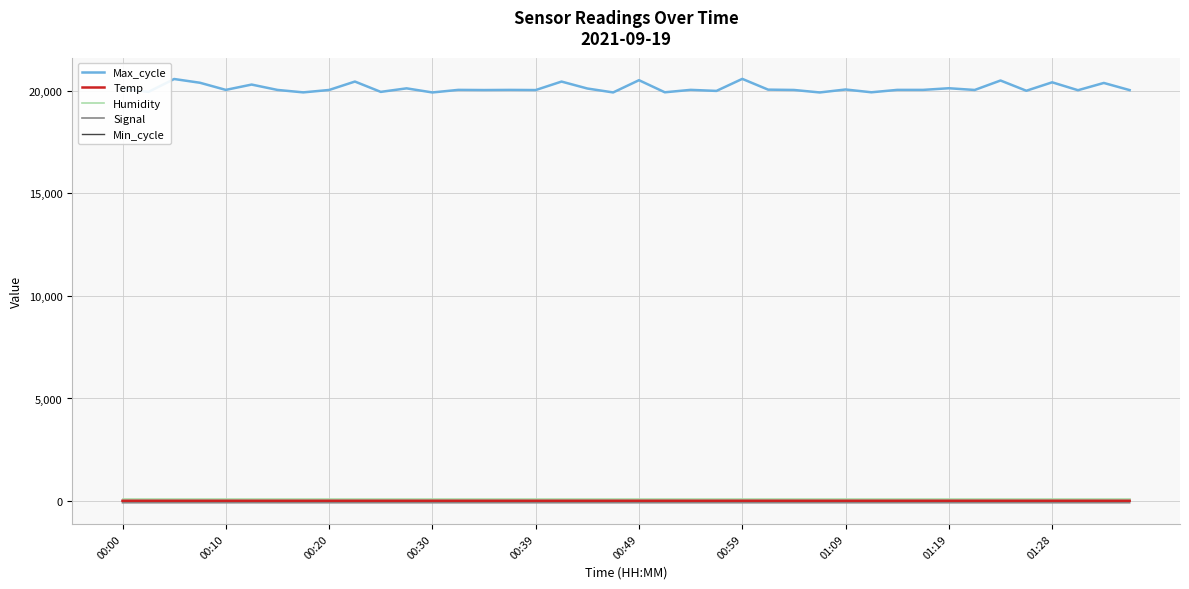

How many series are shown in this chart?

5